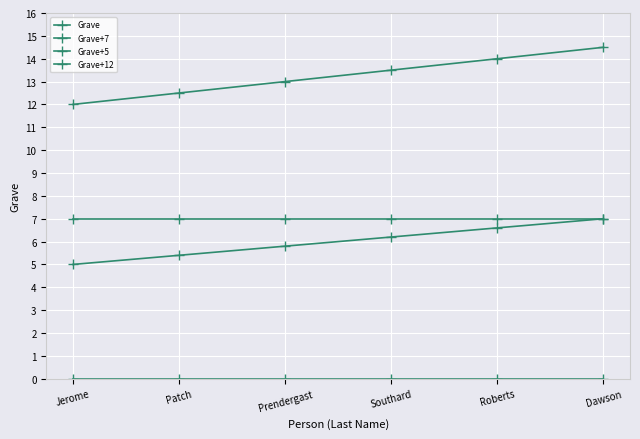

The value of Grave at Patch is 0.0. True or false?

True